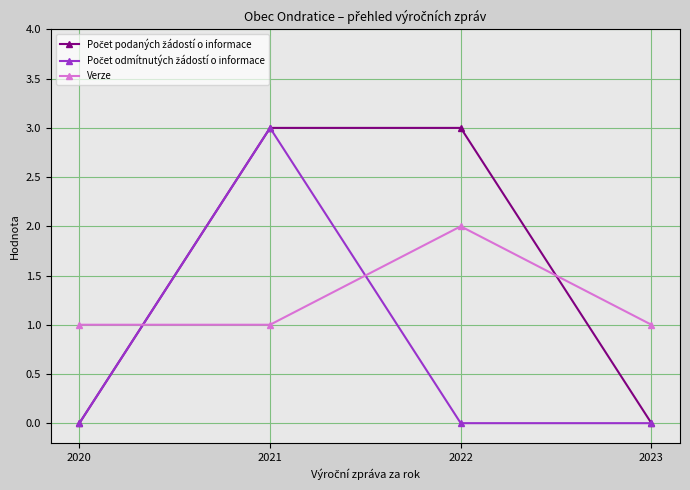

What is the maximum value shown in the chart?

3